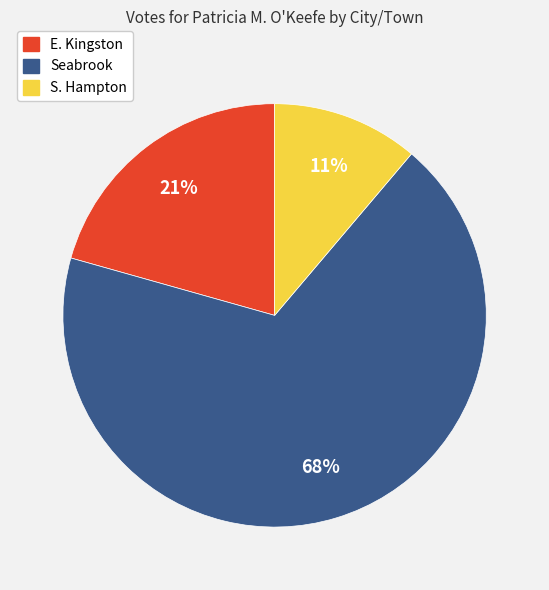

To the nearest percent, what percentage of the pie is Seabrook?

68%